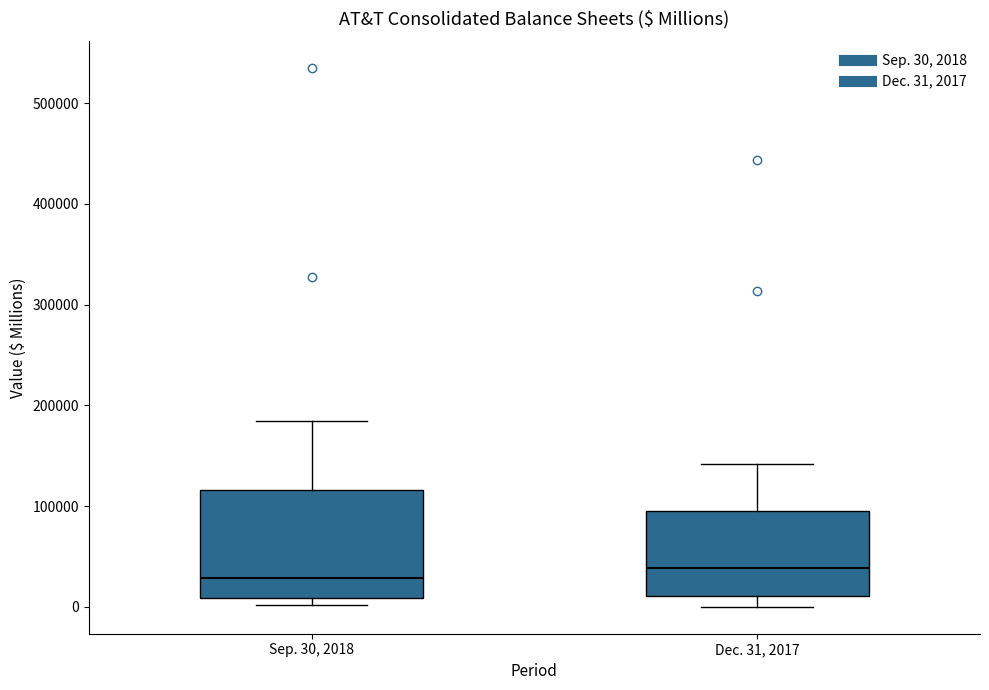

Reading left to right, read every box against the y-axis: the position of its median line, the range the box covers, and the ends of its whiskers. The values are not printed on the chart, so give them approximately, as read against the axis.

Sep. 30, 2018: median 30000, box 10000 to 120000, whiskers 0 to 180000
Dec. 31, 2017: median 40000, box 10000 to 90000, whiskers 0 to 140000